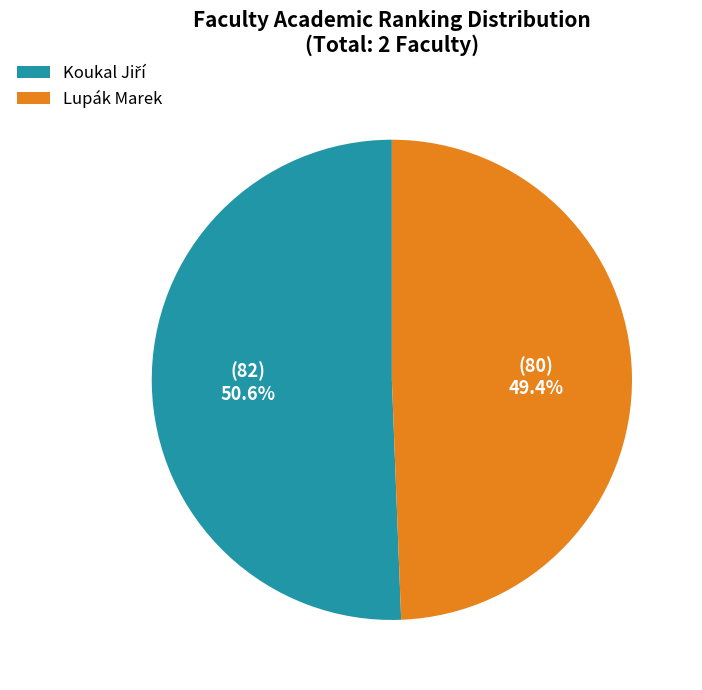

What portion of the pie excludes Lupák Marek?

50.6%